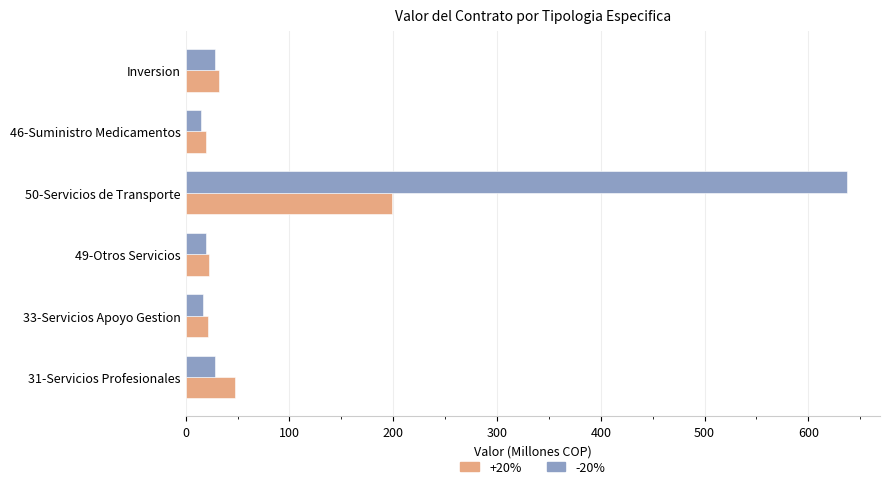

List the series in order of their peak value, lowest first.

+20%, -20%